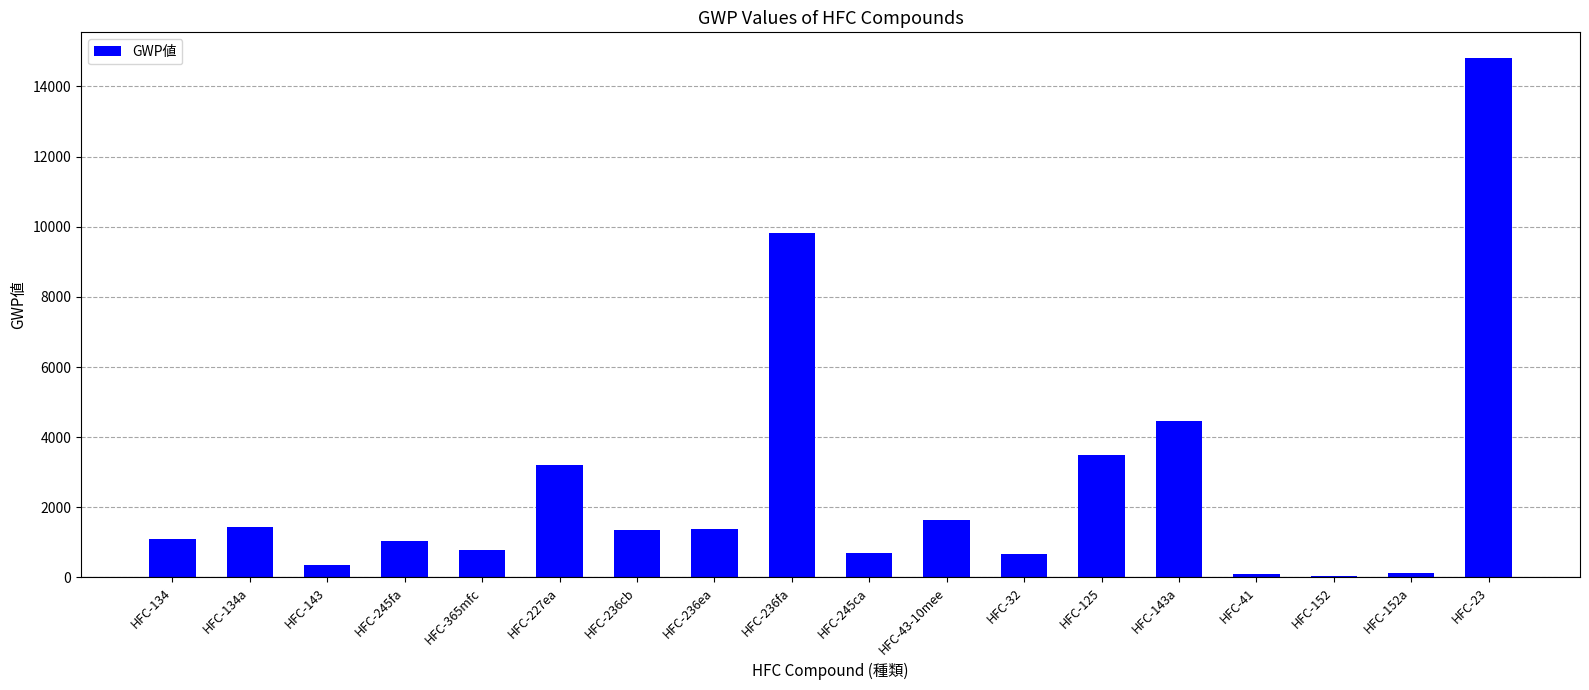

What is the label of the 13th bar from the left?

HFC-125